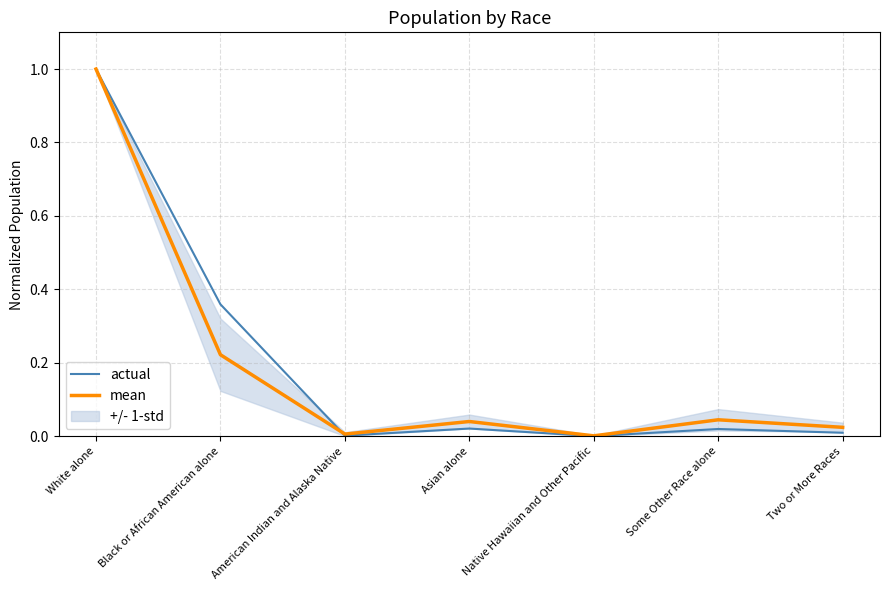

Which category has the highest value across all series?

White alone